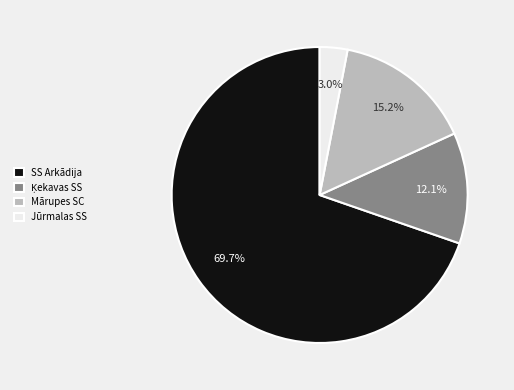

To the nearest percent, what portion does SS Arkādija represent?

70%